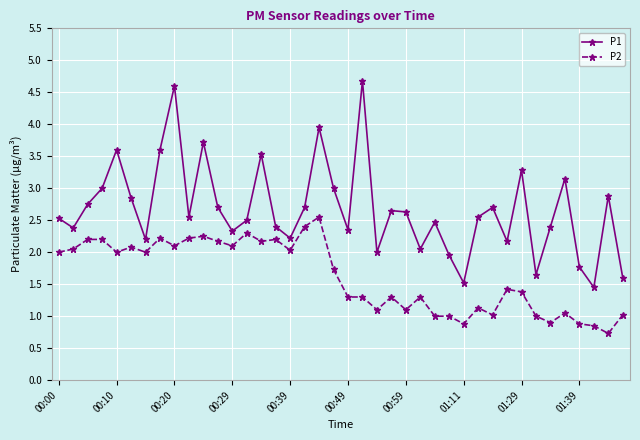

What is the average value of the P2 series?

1.6